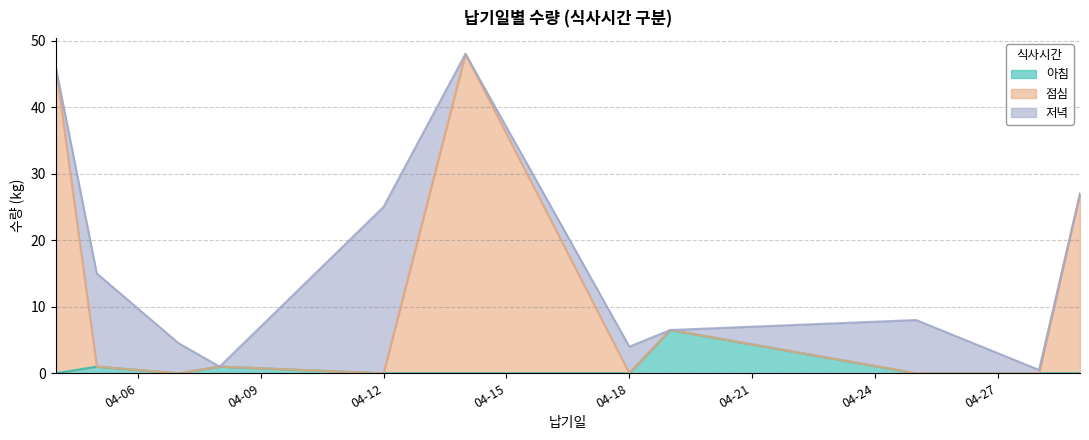

At how many categories does at least one series exceed 45?

1